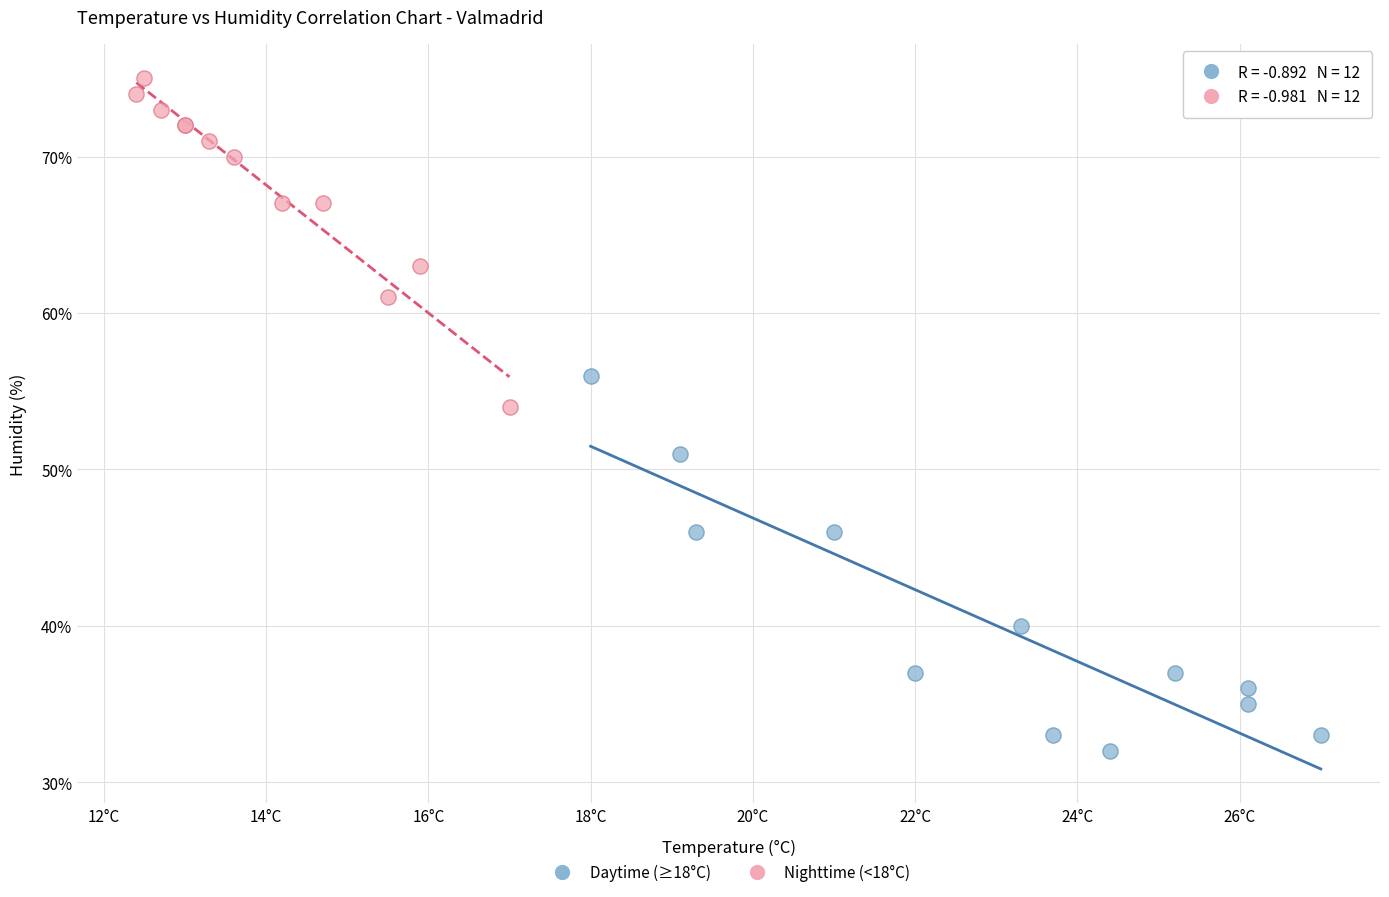

Which series has the largest Y range (max minus min)?

Daytime (≥18°C)